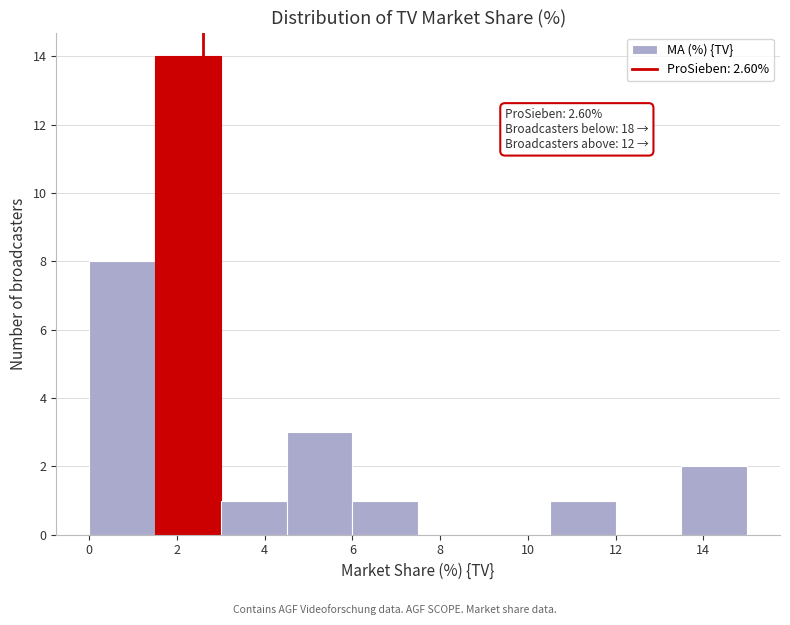

Which range on the x-axis has the tallest bar?

1.5 to 3.0